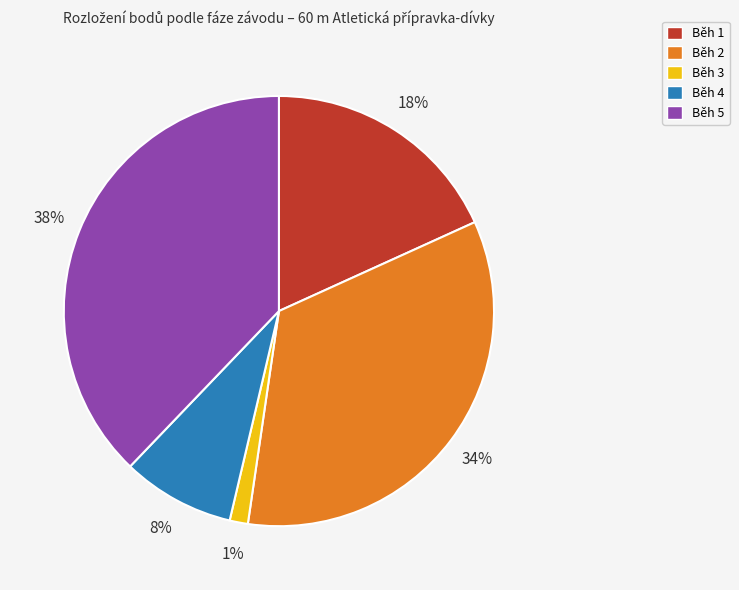

To the nearest percent, what is the difference between the Běh 5 and Běh 1 slice percentages?

20%